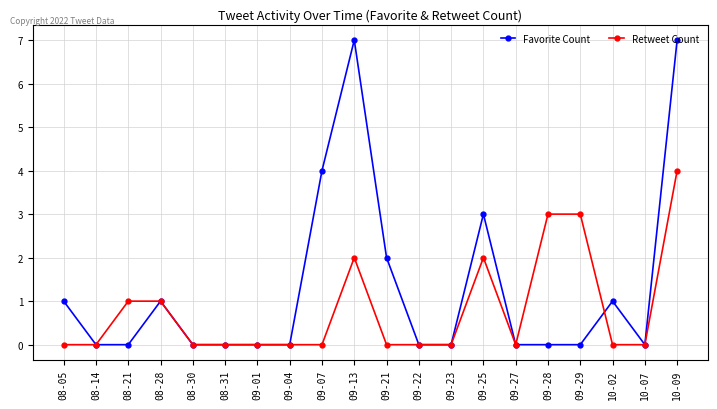

What is the label of the 9th point from the right?

09-22